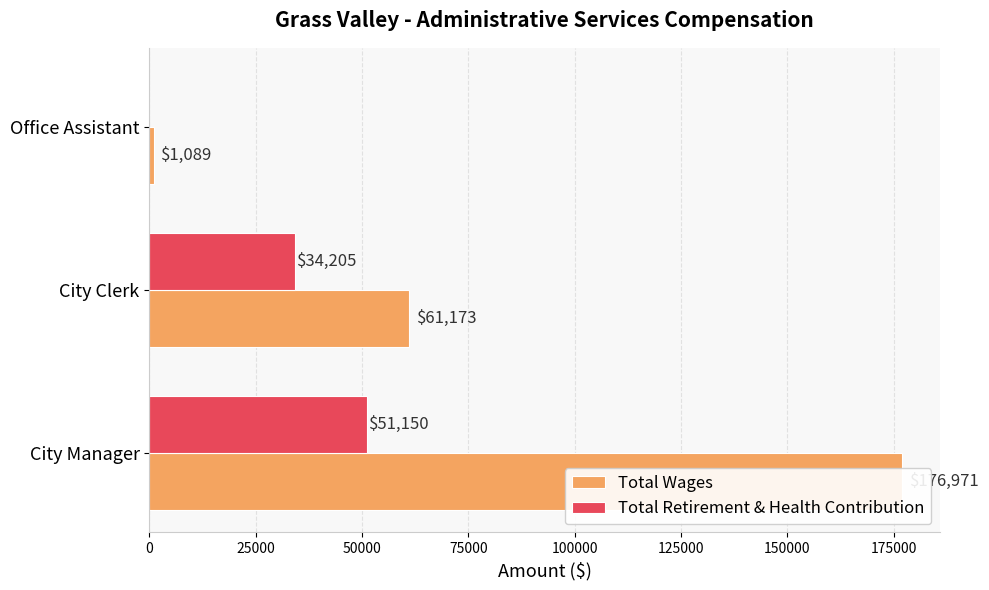

Between City Manager and City Clerk, which series saw the biggest shift?

Total Wages